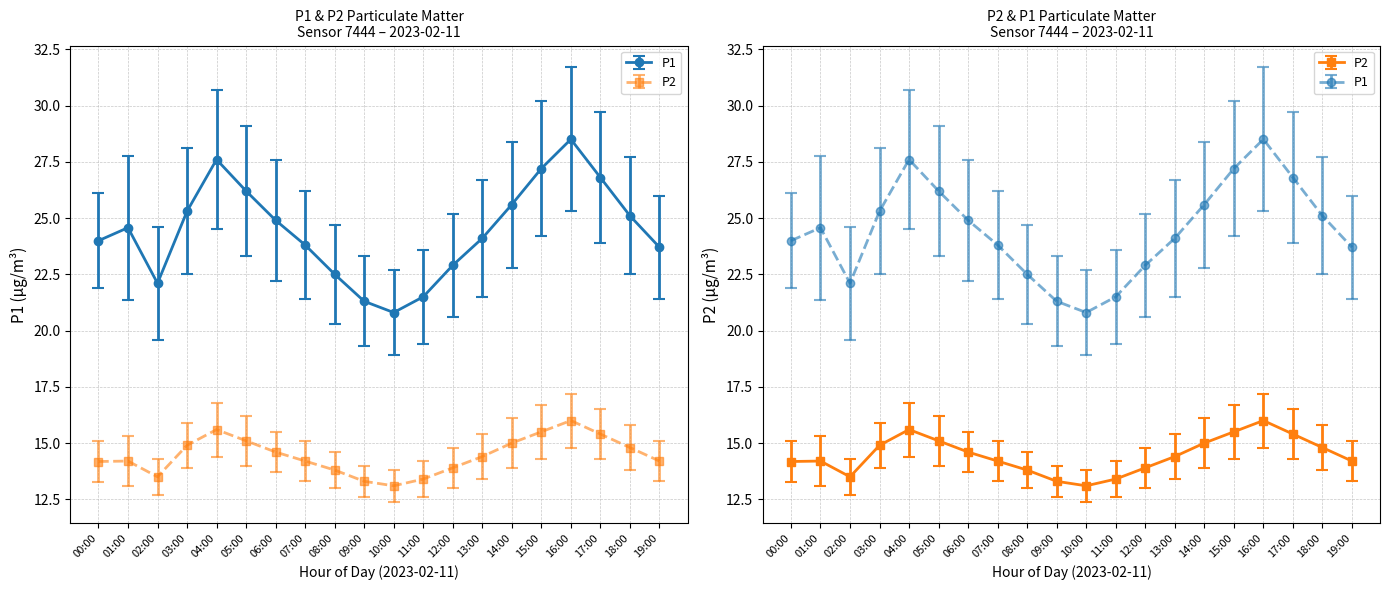

At which category does P2 reach its first local valley?

02:00